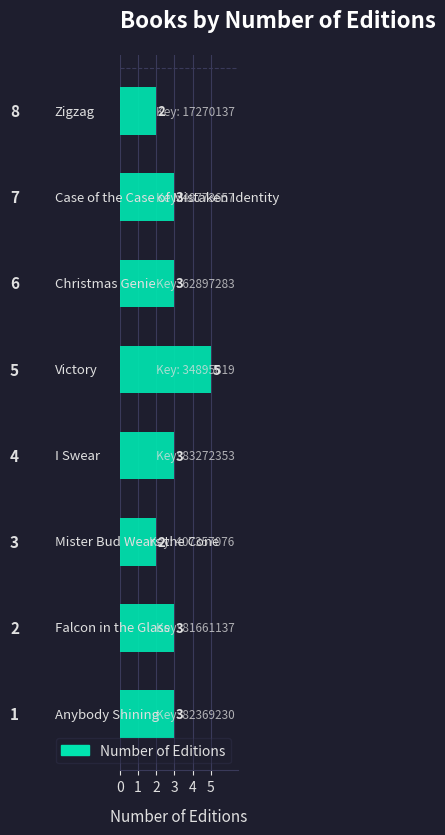

How many distinct data groups are displayed?

1